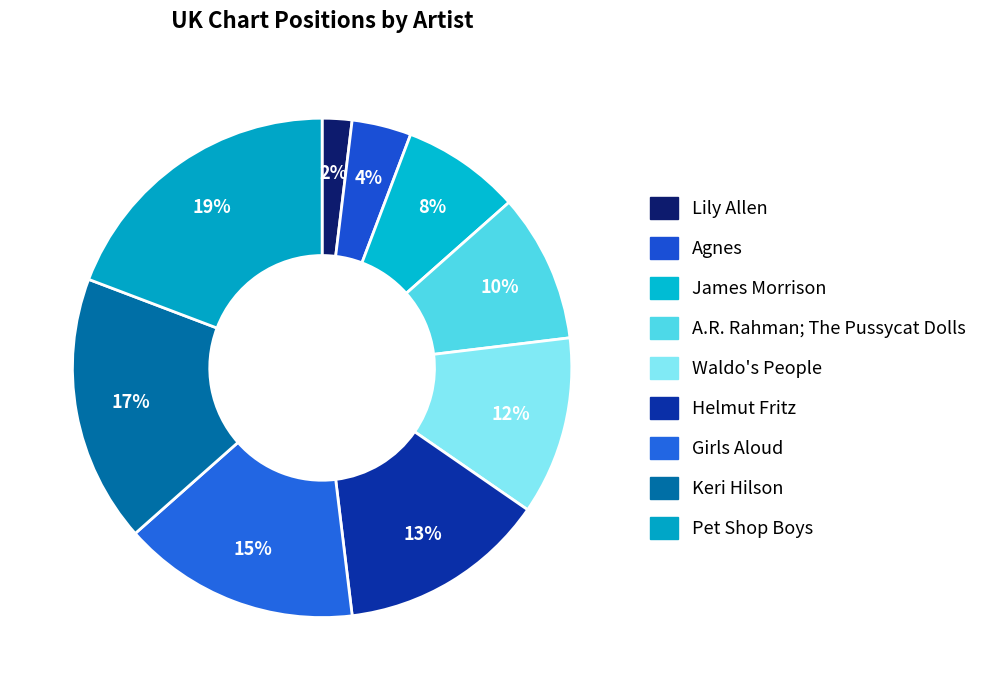

Which slice is the largest?

Pet Shop Boys